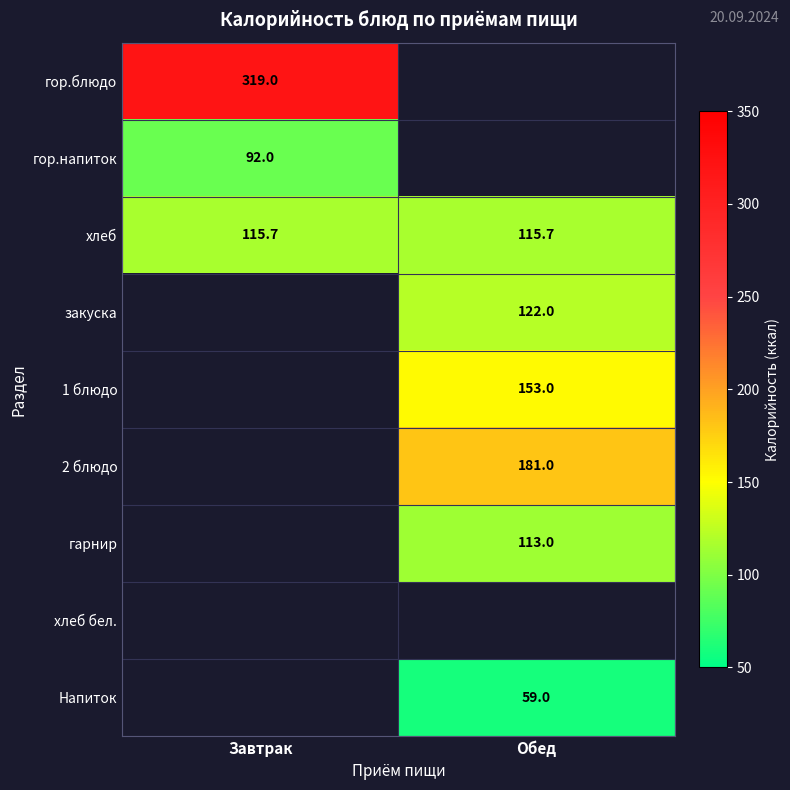

Is it true that 1 блюдо equals 153.0 at Обед?

True